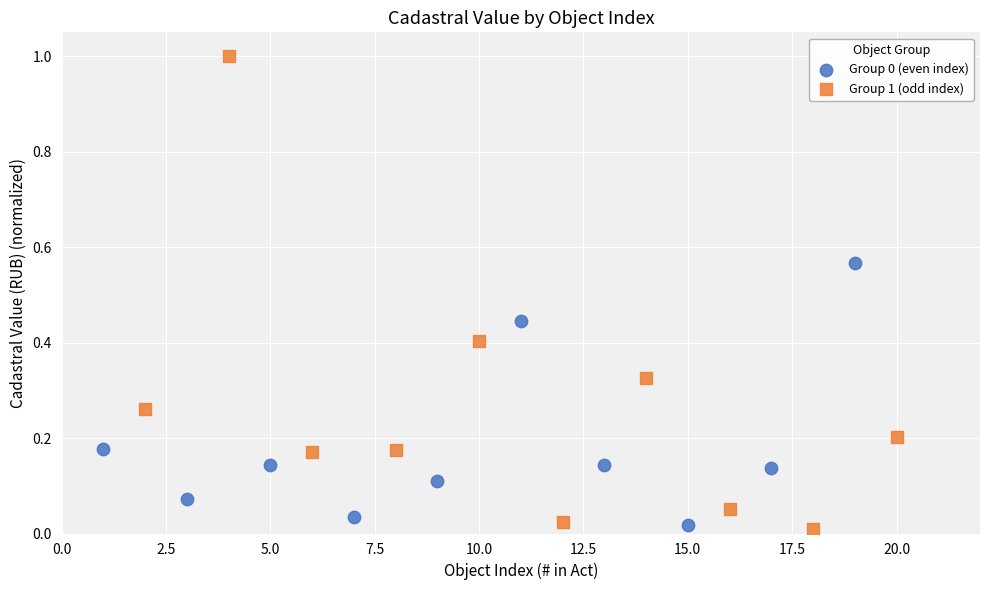

Which series has the widest spread of Y values?

Group 1 (odd index)